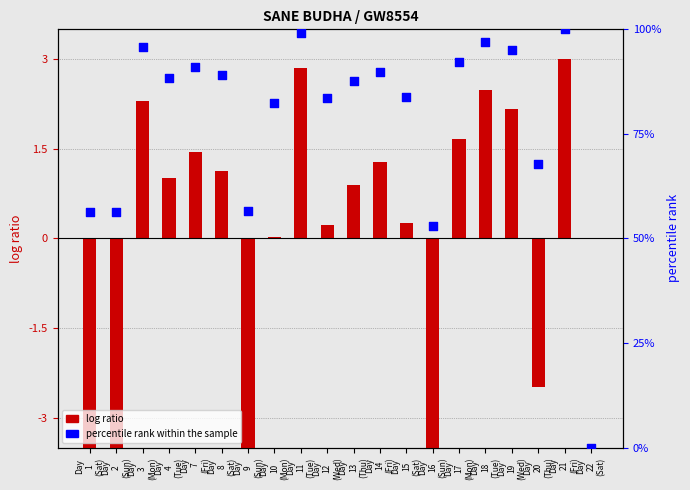

Which series contains the lowest Y value?

log ratio